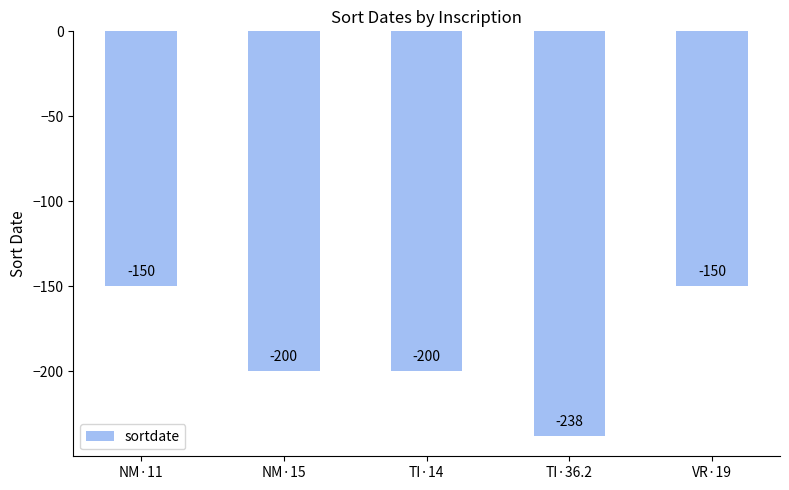

Where does the data first go above -200?

NM·11